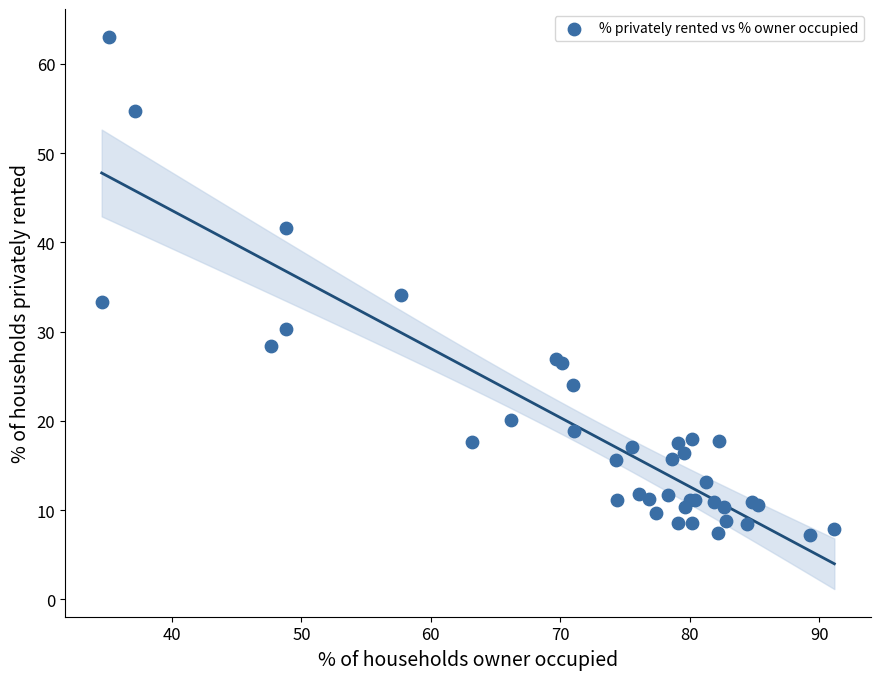

What Y value in the scatter plot is closest to 35?

34.1